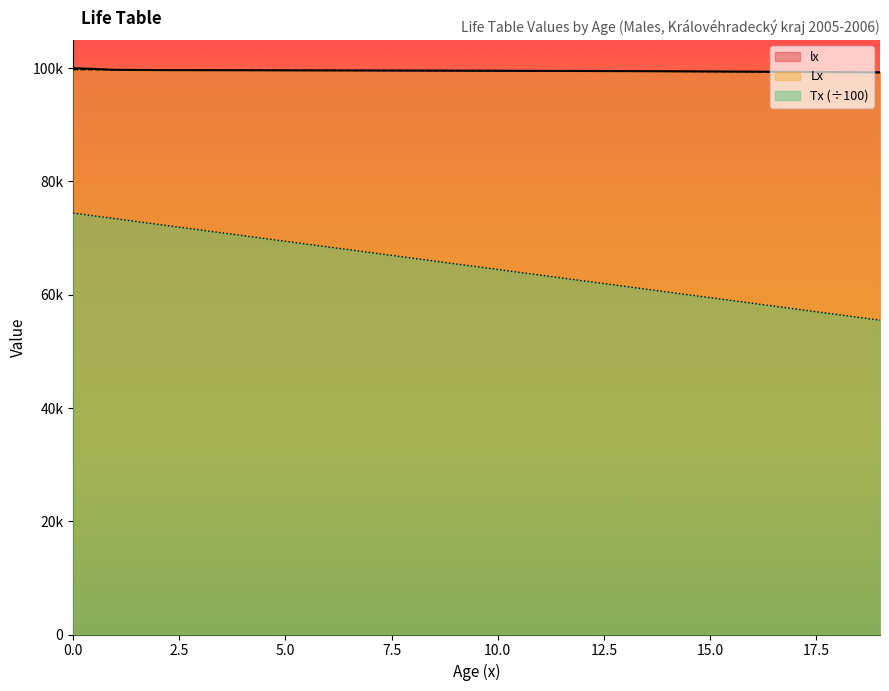

How many lines are shown in the chart?

3